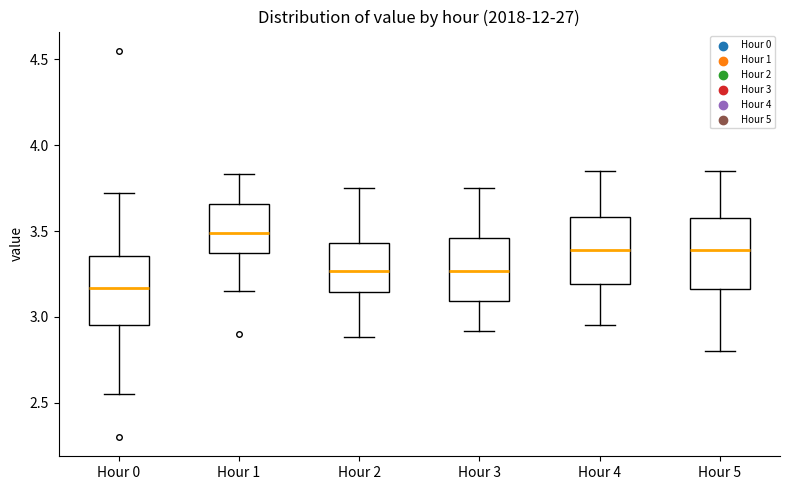

Reading left to right, read every box against the y-axis: the position of its median line, the range the box covers, and the ends of its whiskers. The values are not printed on the chart, so give them approximately, as read against the axis.

Hour 0: median 3.15, box 2.95 to 3.35, whiskers 2.55 to 3.70
Hour 1: median 3.50, box 3.35 to 3.65, whiskers 3.15 to 3.85
Hour 2: median 3.25, box 3.15 to 3.45, whiskers 2.90 to 3.75
Hour 3: median 3.25, box 3.10 to 3.45, whiskers 2.90 to 3.75
Hour 4: median 3.40, box 3.20 to 3.60, whiskers 2.95 to 3.85
Hour 5: median 3.40, box 3.15 to 3.60, whiskers 2.80 to 3.85